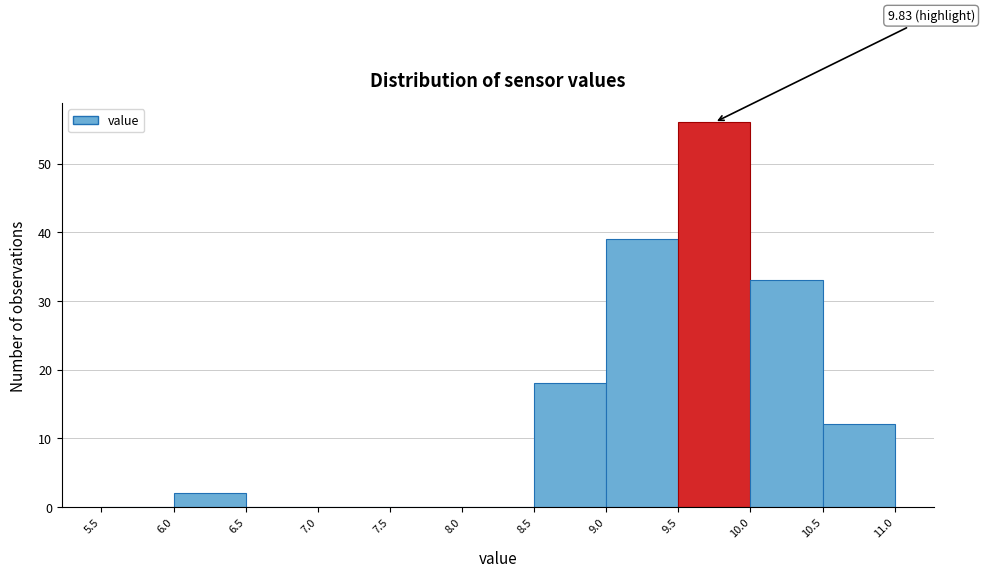

Over which range of the x-axis is the bar tallest?

9.5 to 10.0